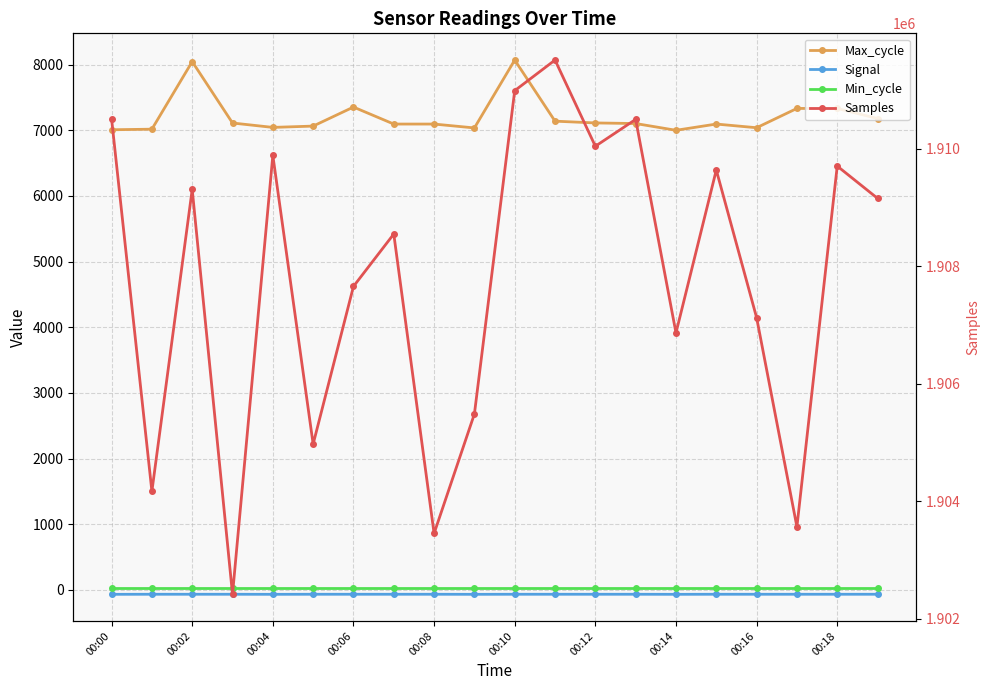

Between 10 and 13, which series saw the biggest shift?

Max_cycle